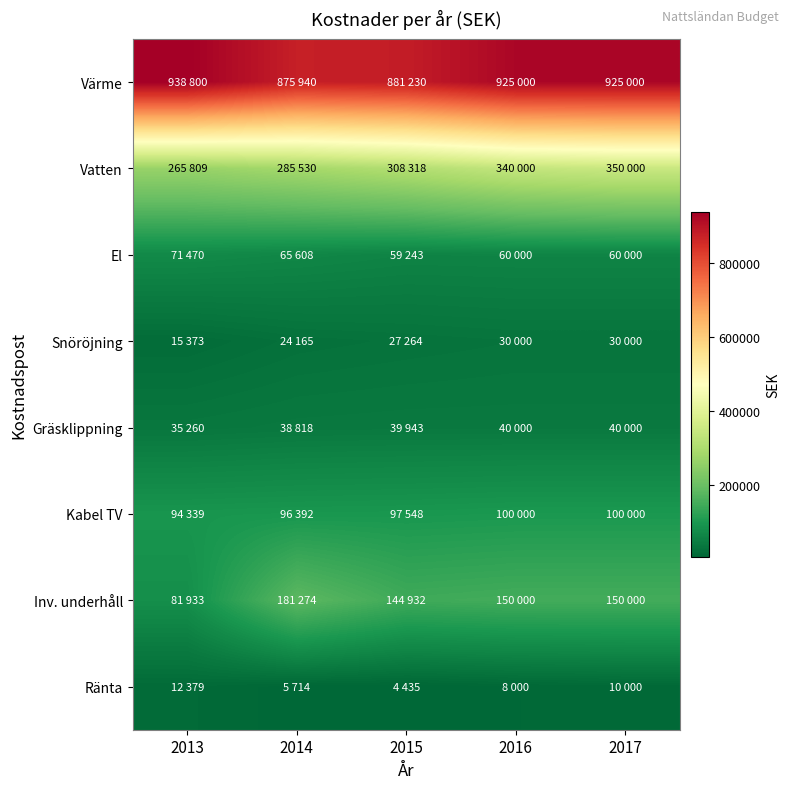

Which series changed the most between 2015 and 2016?

Värme